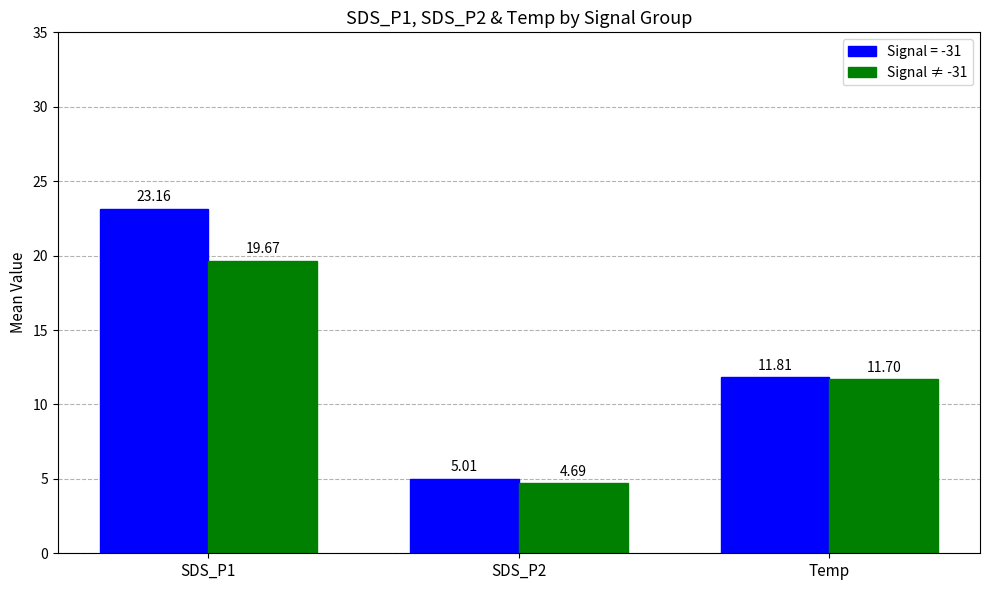

Where is Signal = -31 nearest to the value 14?

Temp